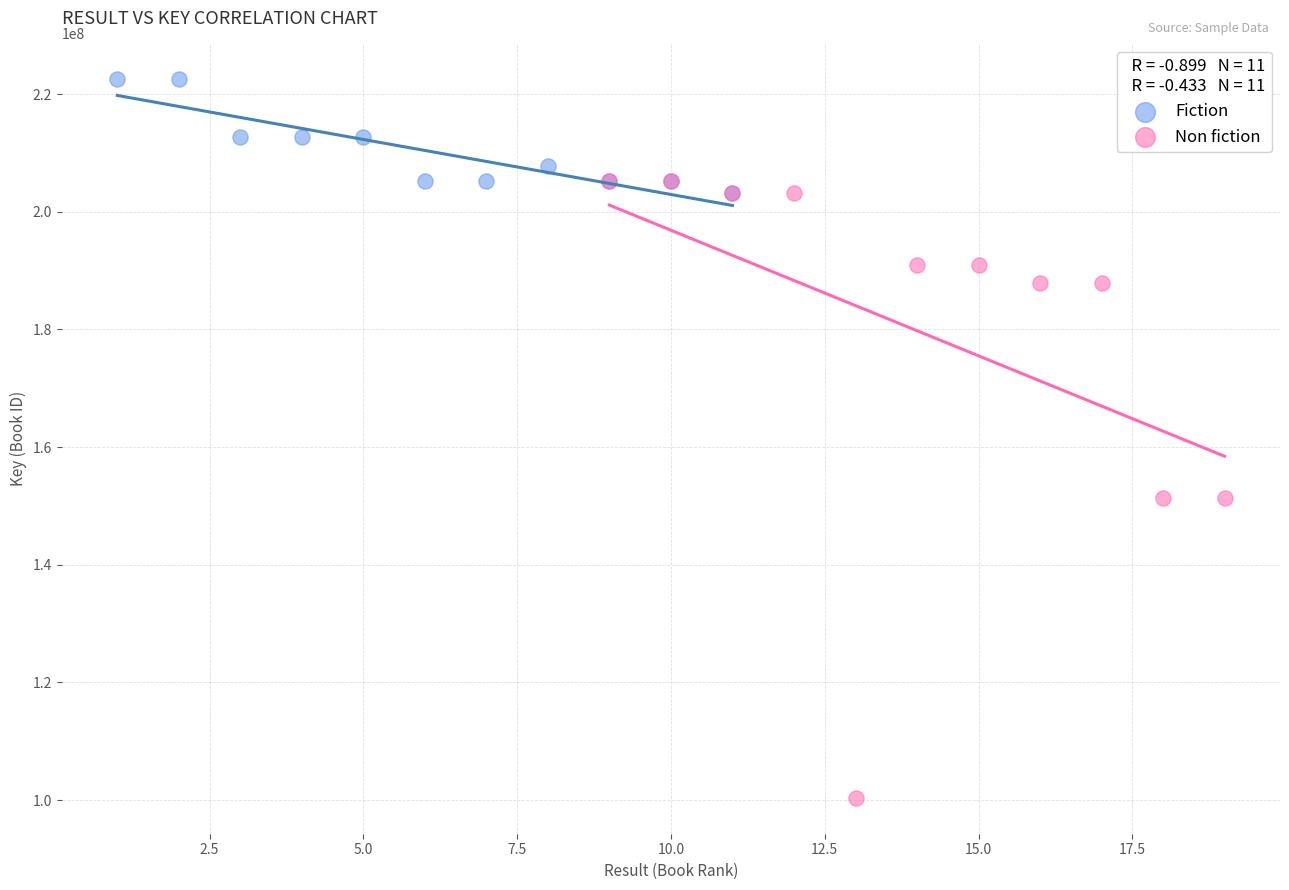

Which series contains the highest Y value?

Fiction